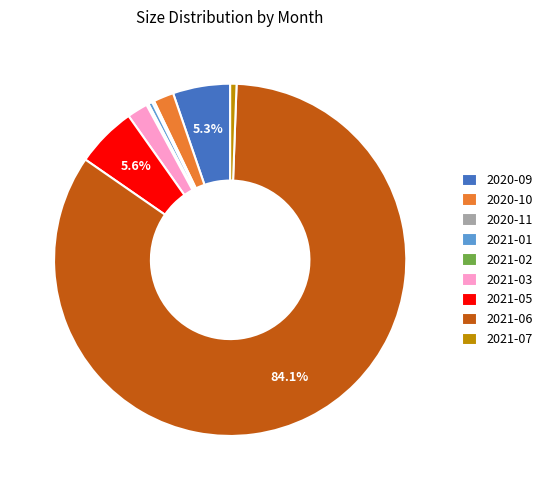

To the nearest percent, what is the combined percentage of 2021-03 and 2021-01?

2%